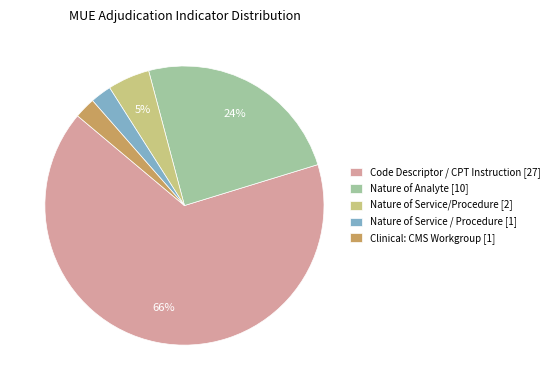

Which has a higher value, Nature of Analyte [10] or Nature of Service / Procedure [1]?

Nature of Analyte [10]